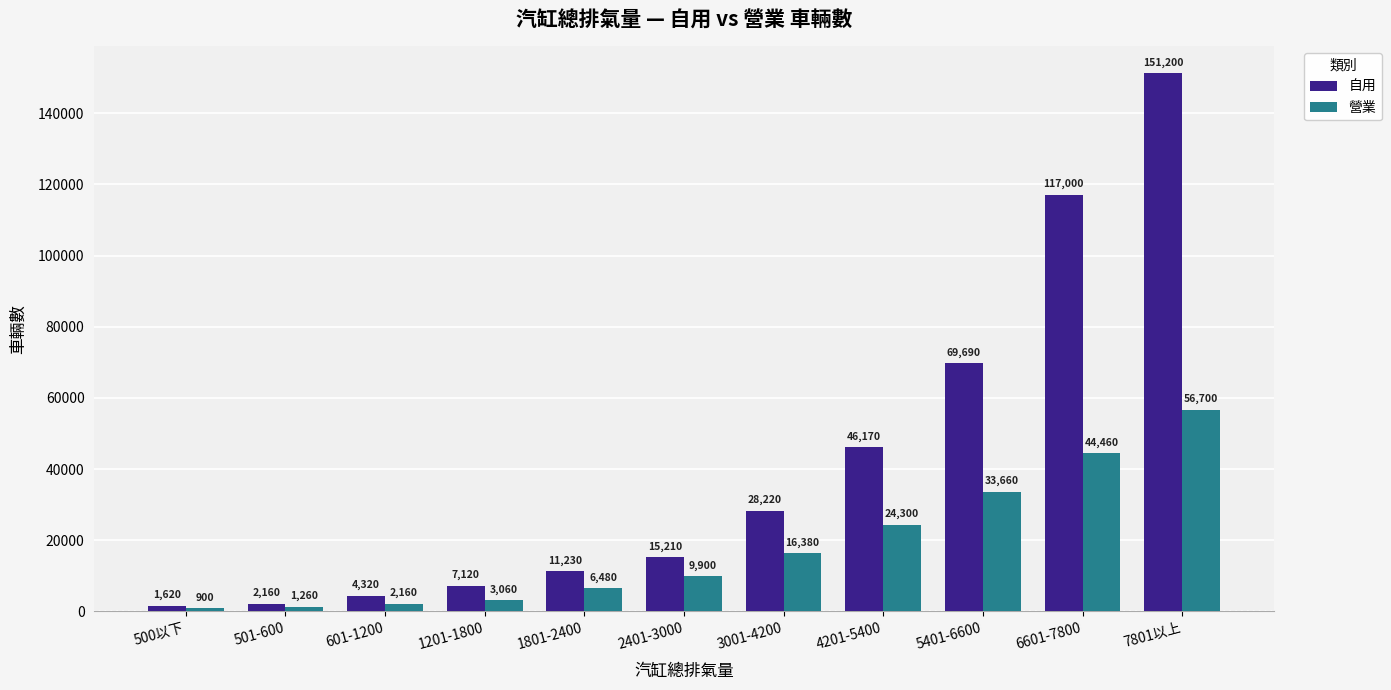

Read the 自用 value at 5401-6600, to the nearest 100.

69700